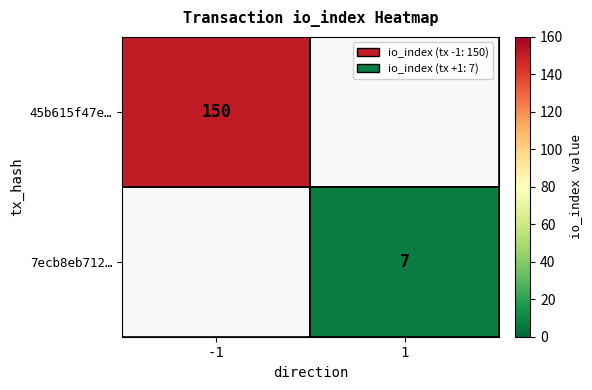

Is it true that 7ecb8eb712… equals 2 at 1?

False